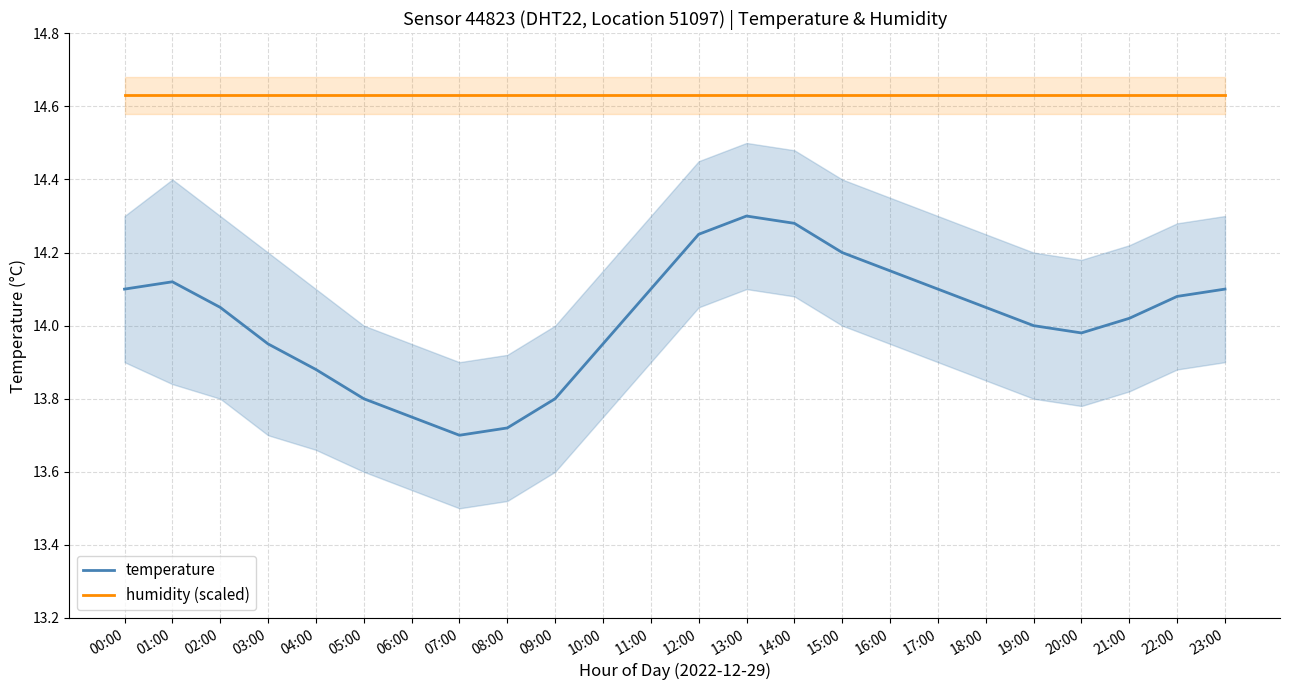

Does the chart display data point markers on the line(s)?

No